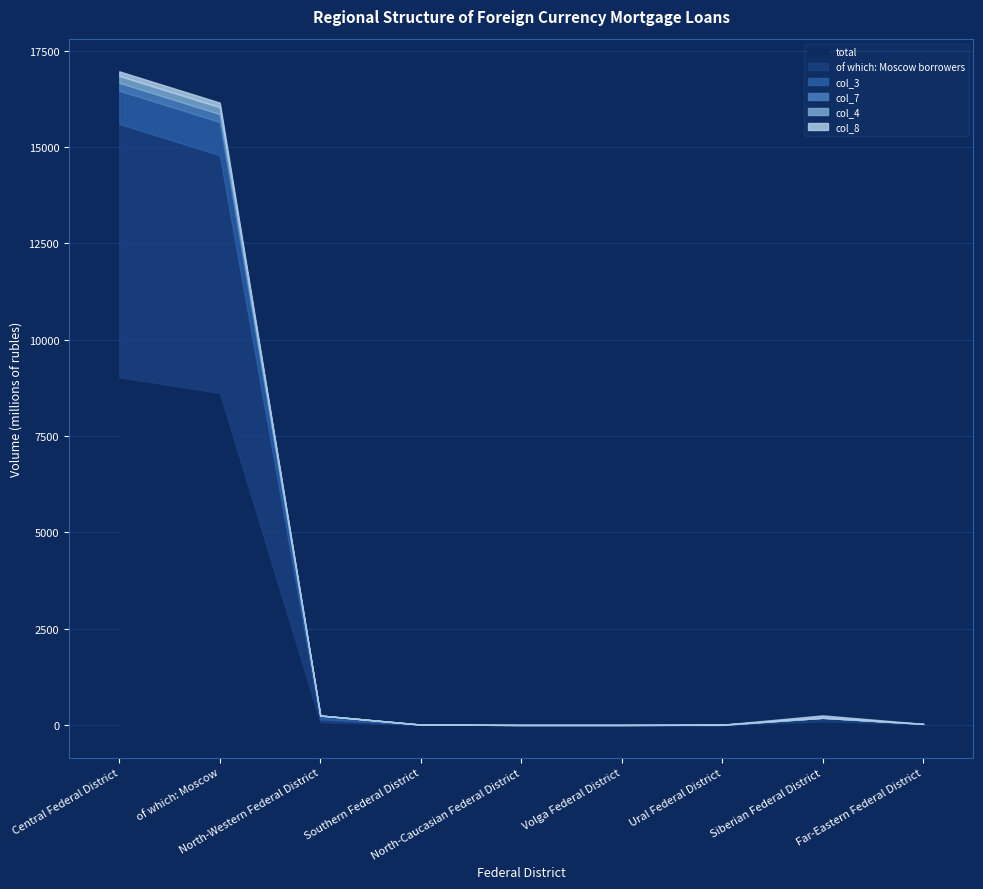

What are all the series names shown in the legend?

total, of which: Moscow borrowers, col_3, col_4, col_7, col_8